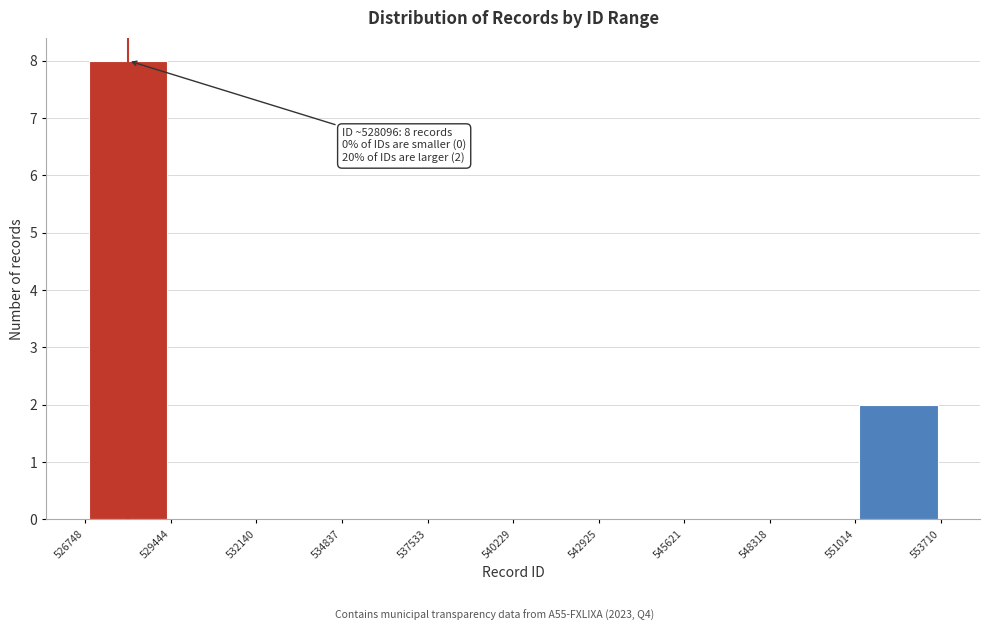

Which range on the x-axis has the tallest bar?

526748 to 529444